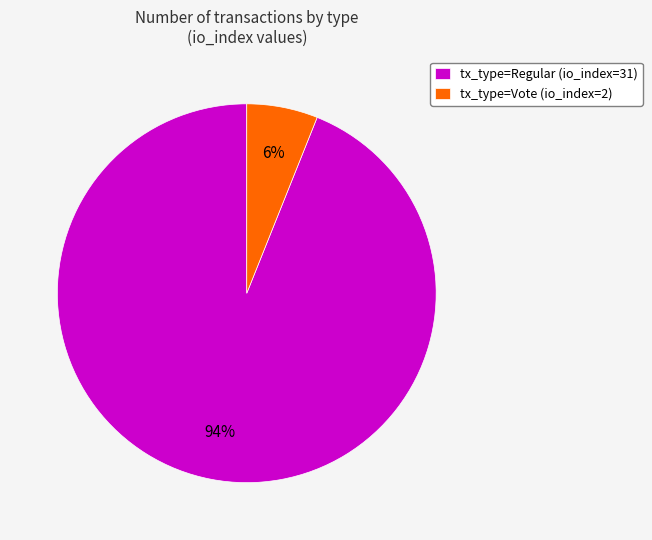

Does tx_type=Vote (io_index=2) account for over 50% of the chart?

No